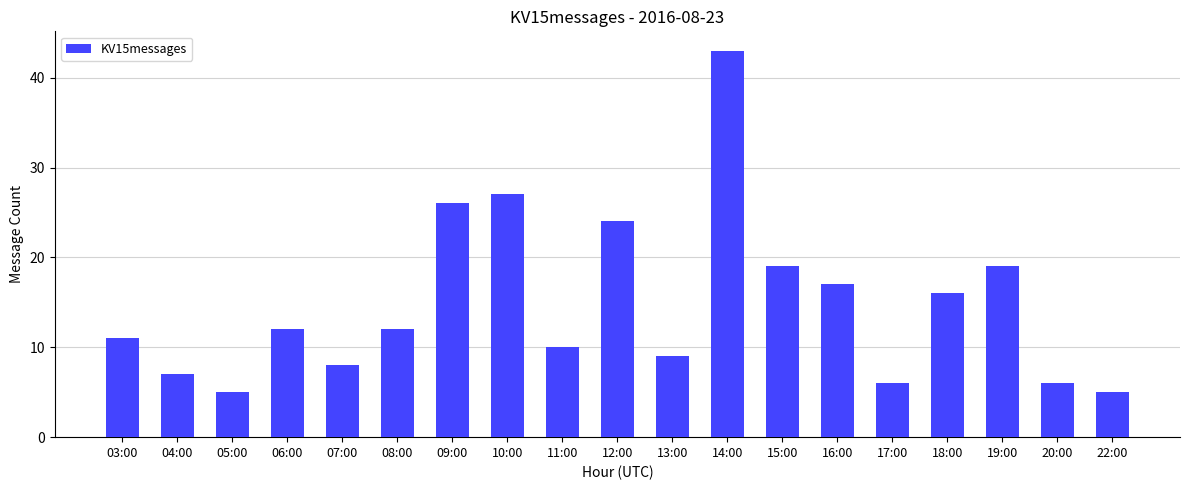

Does the chart contain any negative values?

No